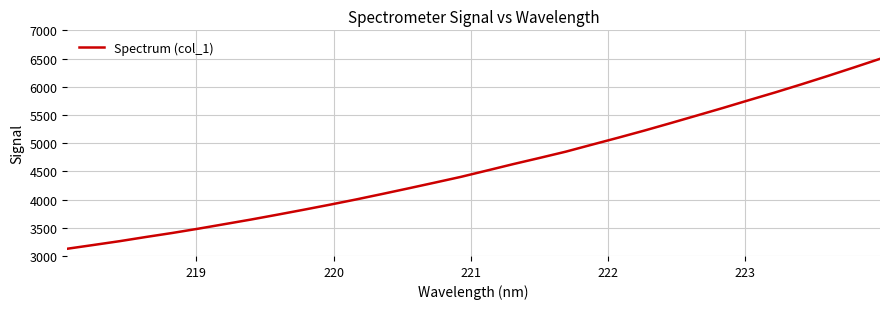

What is the minimum value shown in the chart?

3128.2